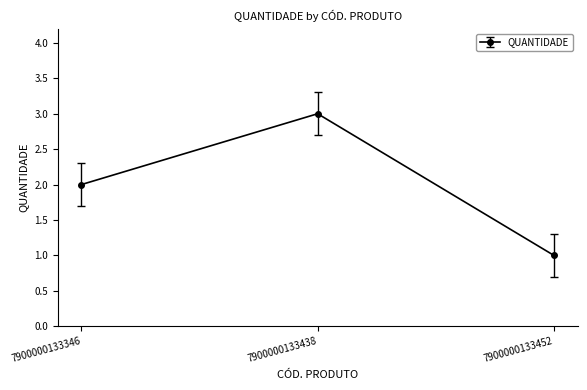

Between 7900000133346 and 7900000133452, which is larger?

7900000133346